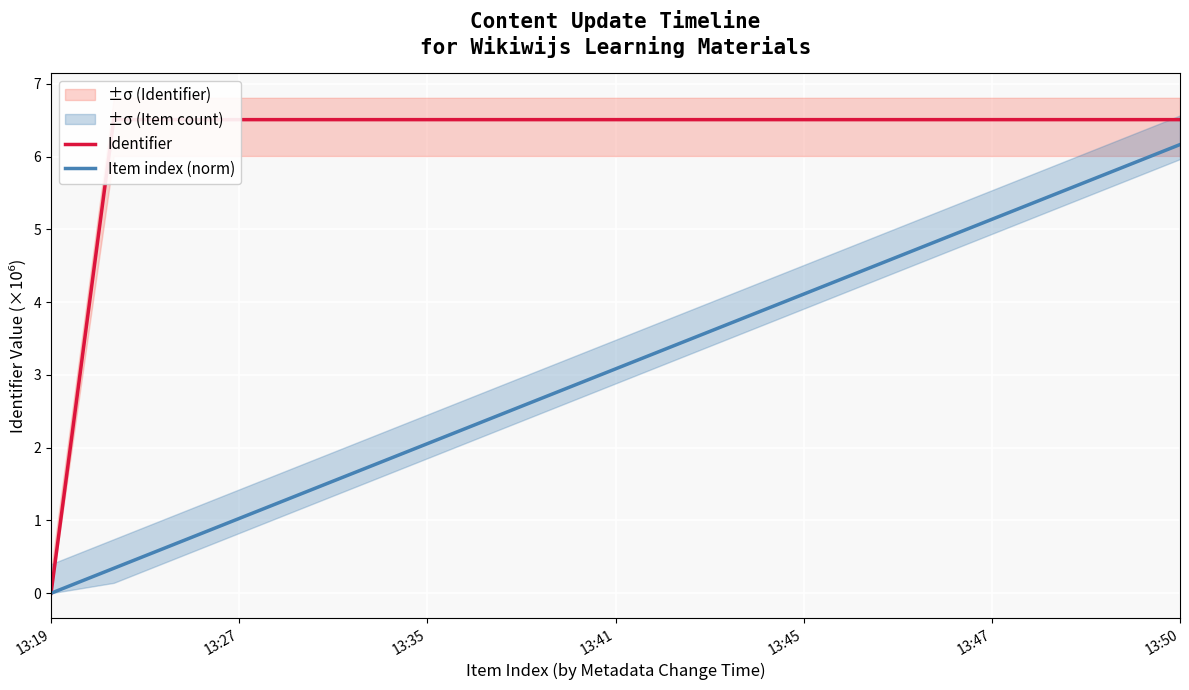

Which series has the largest total across all categories?

Identifier